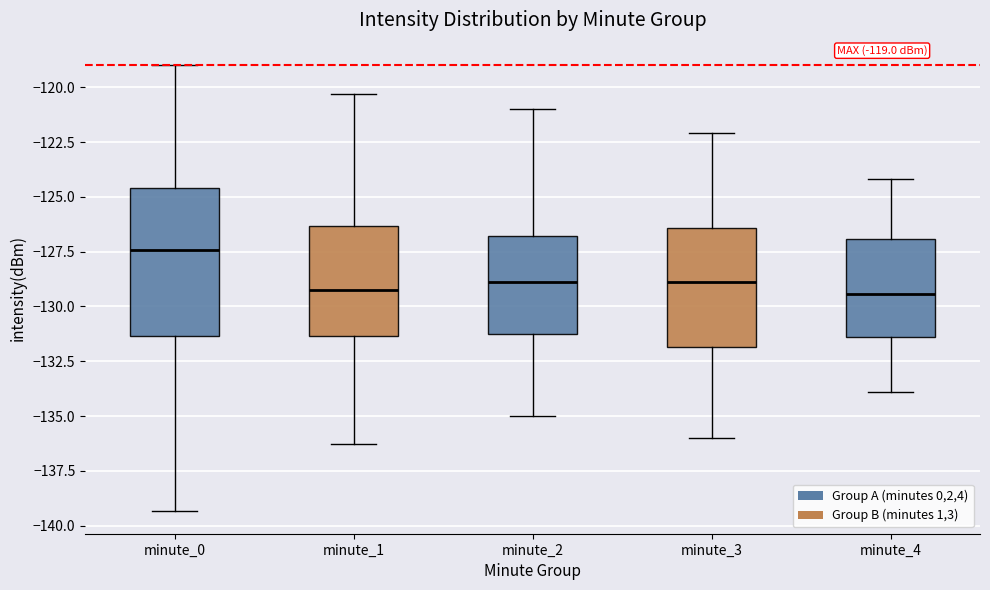

Comparing the boxes themselves (not the whiskers), which one is the tallest?

minute_0